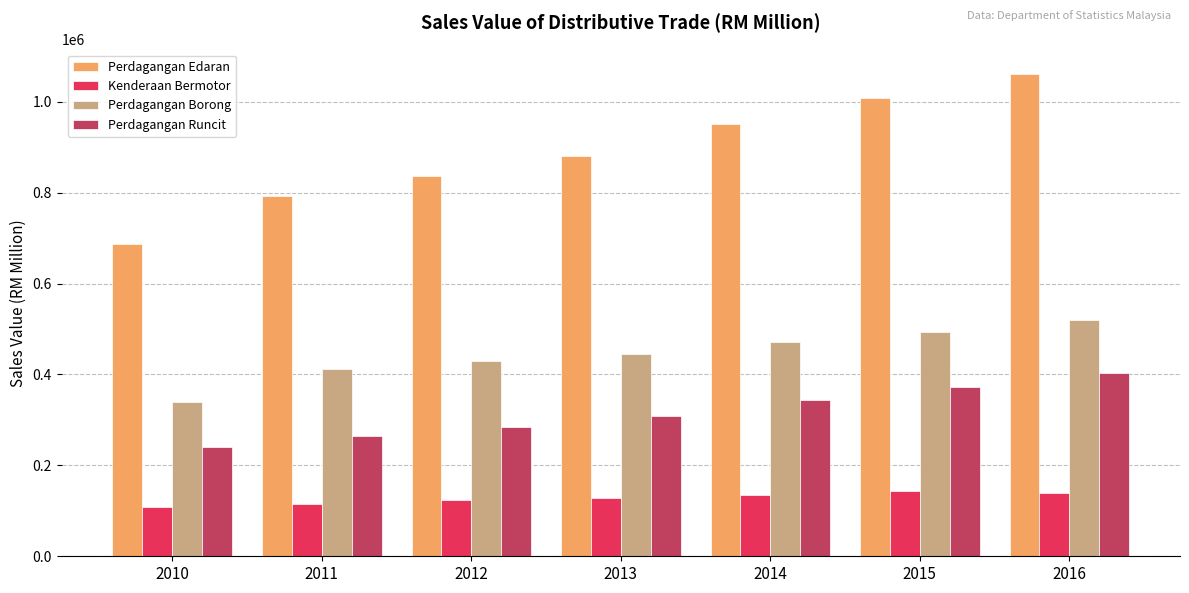

What are all the series names shown in the legend?

Perdagangan Edaran, Kenderaan Bermotor, Perdagangan Borong, Perdagangan Runcit